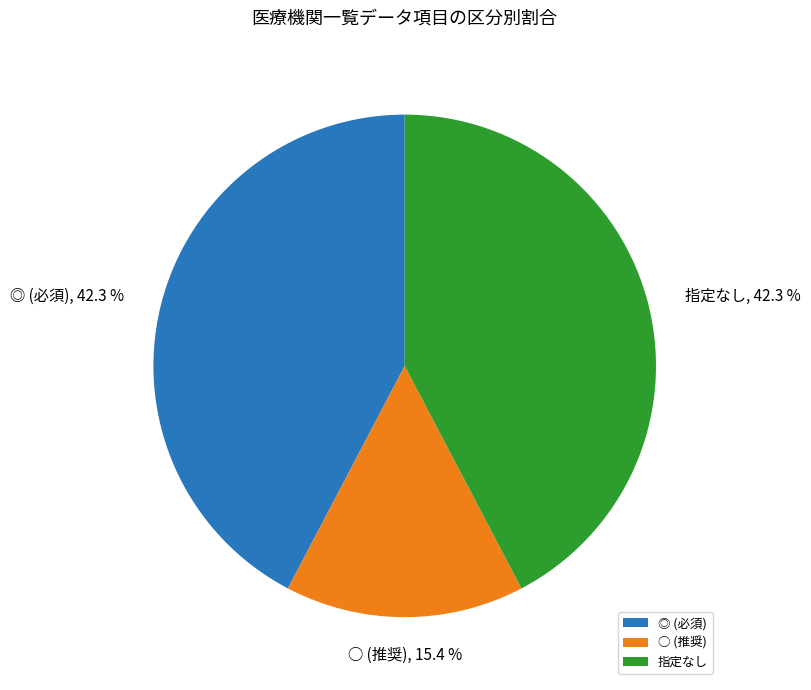

Does ◎ (必須) represent more than half of the total?

No